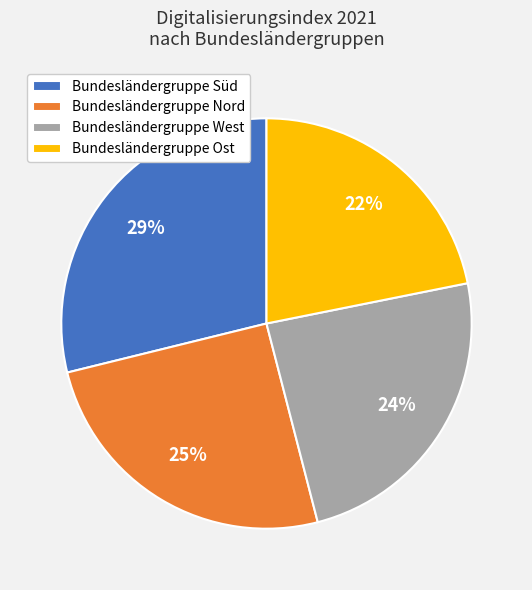

The Bundesländergruppe Nord slice represents 25% of the pie. True or false?

True